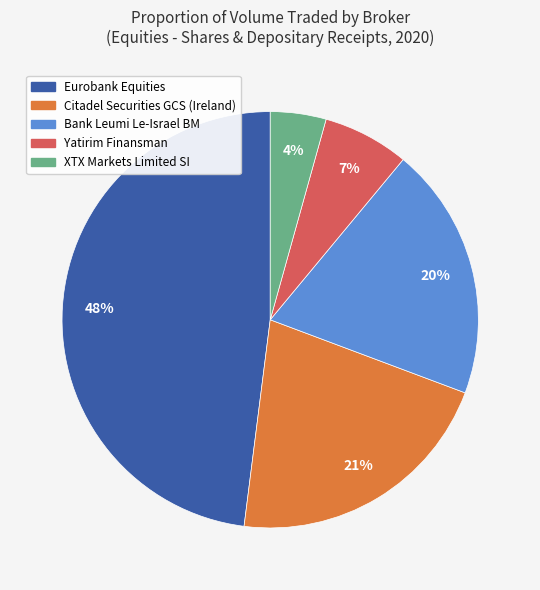

Is there a majority slice in this chart?

No